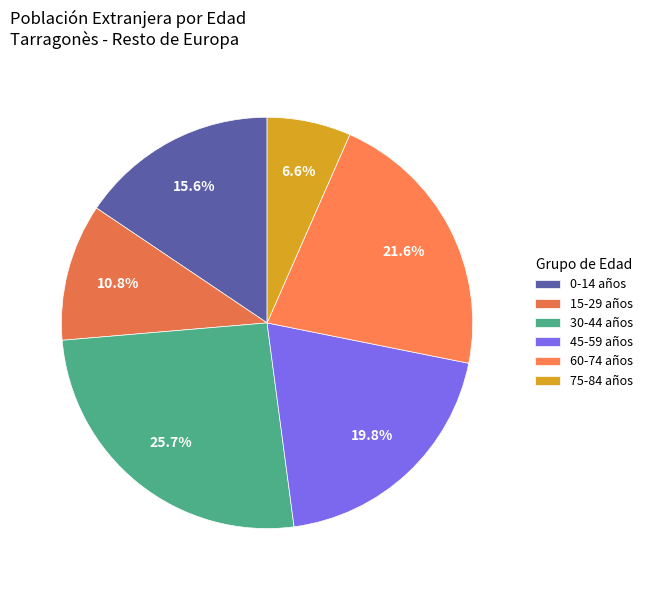

Count the number of slices in the pie.

6